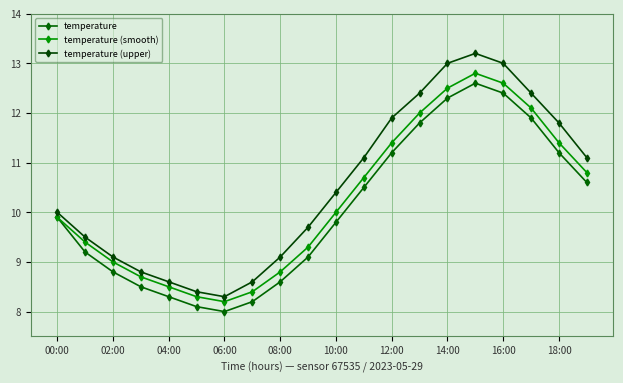

True or false: temperature and temperature (upper) cross at least once.

False